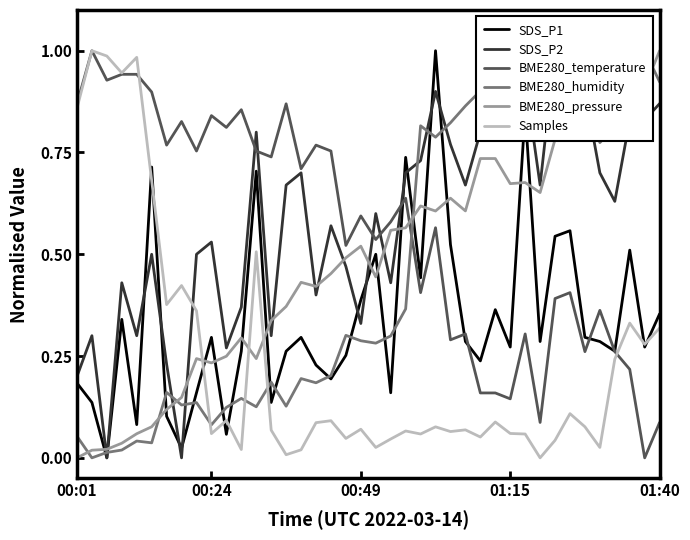

Which category has the highest value in the BME280_pressure series?

01:40